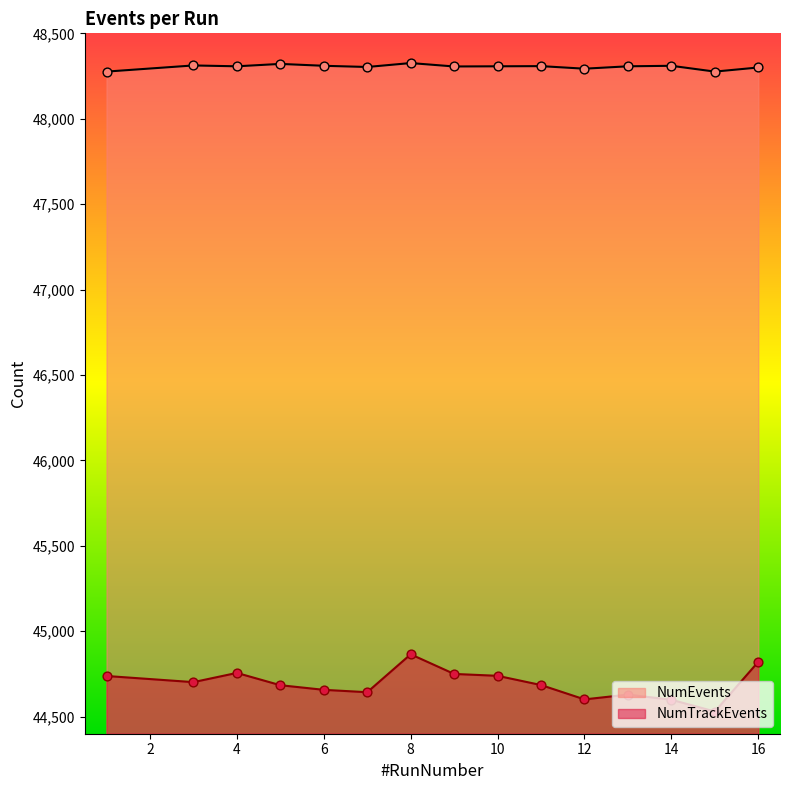

Is the value of NumEvents at 9 greater than the value of NumTrackEvents at 9?

Yes